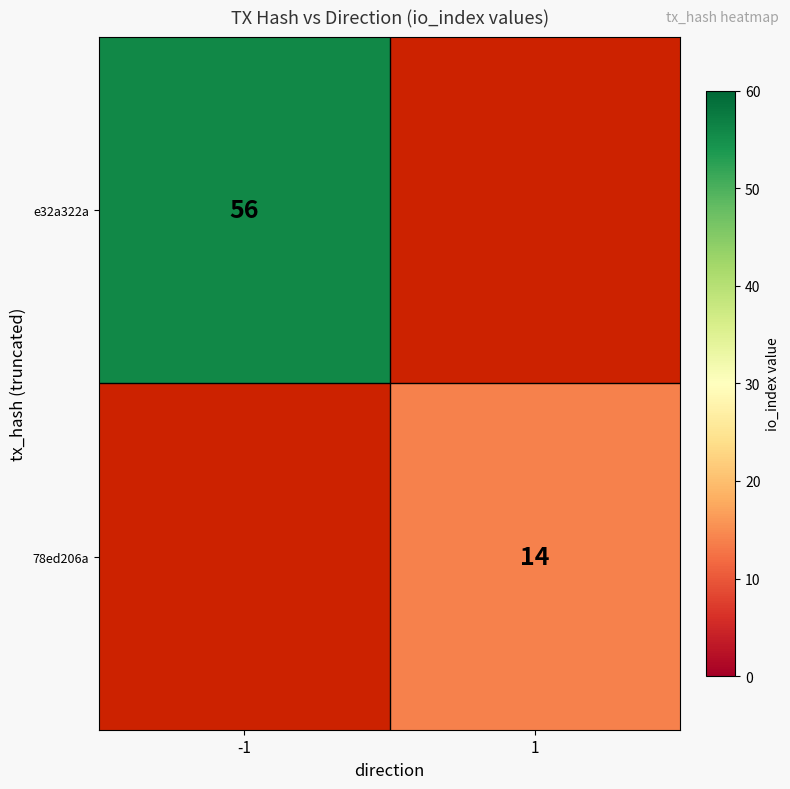

True or false: e32a322a has a value of 84 at -1.

False